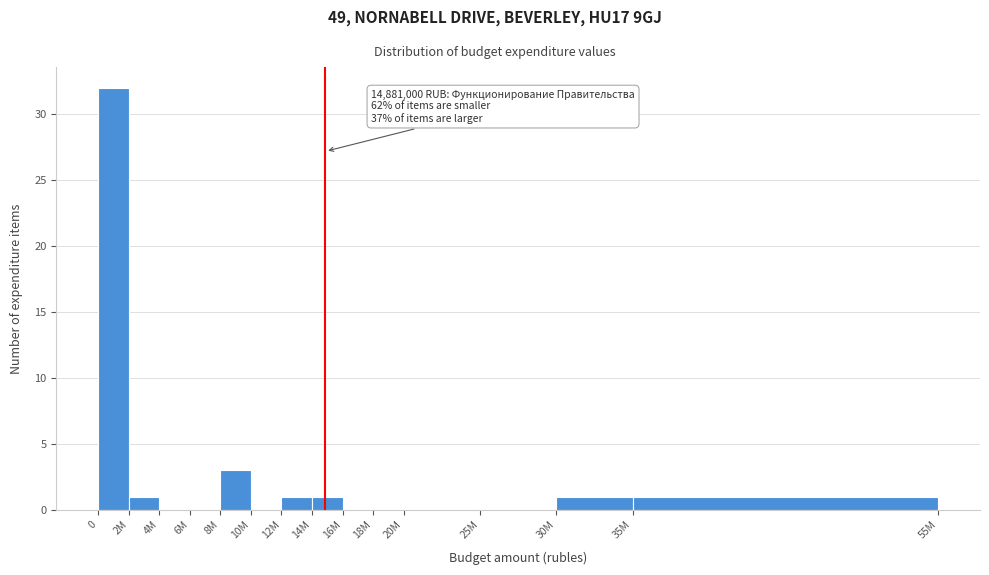

Reading right to left, extract all data points from this chart.

35M=1	30M=1	25M=0	20M=0	18M=0	16M=0	14M=1	12M=1	10M=0	8M=3	6M=0	4M=0	2M=1	0=32